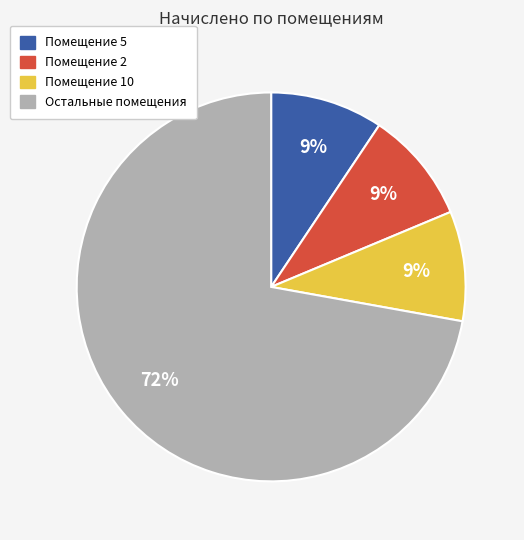

To the nearest percent, what is the average slice percentage?

25%